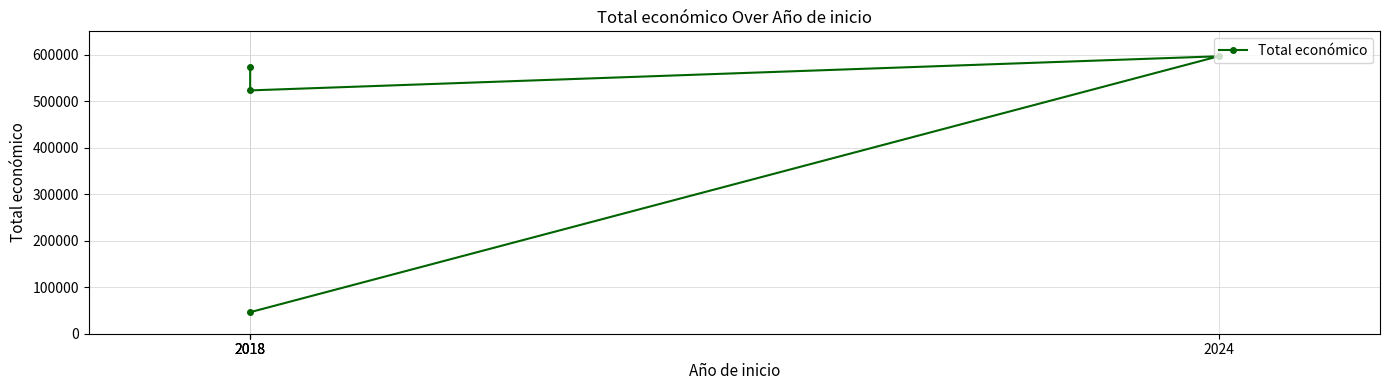

What is the sum of all values?

1739706